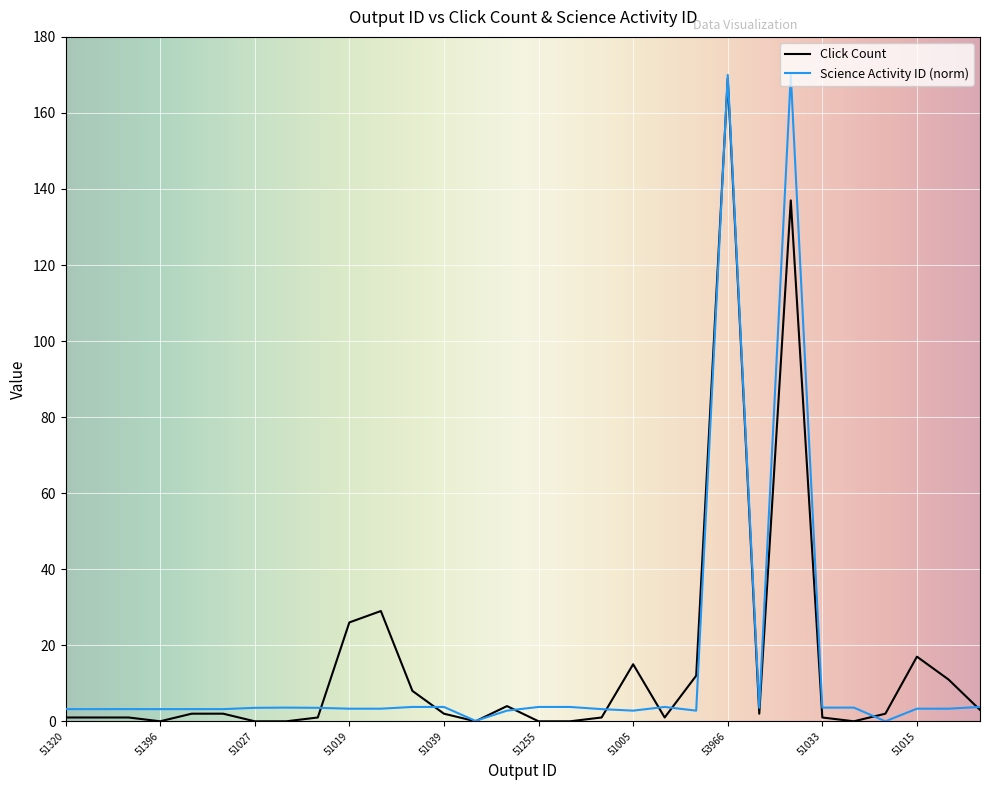

How many series are shown in this chart?

2